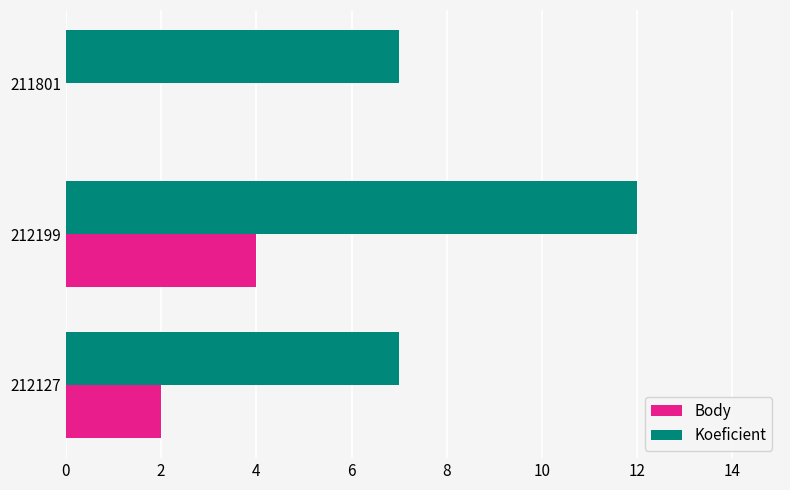

The Koeficient series shows 5 at 211801. True or false?

False